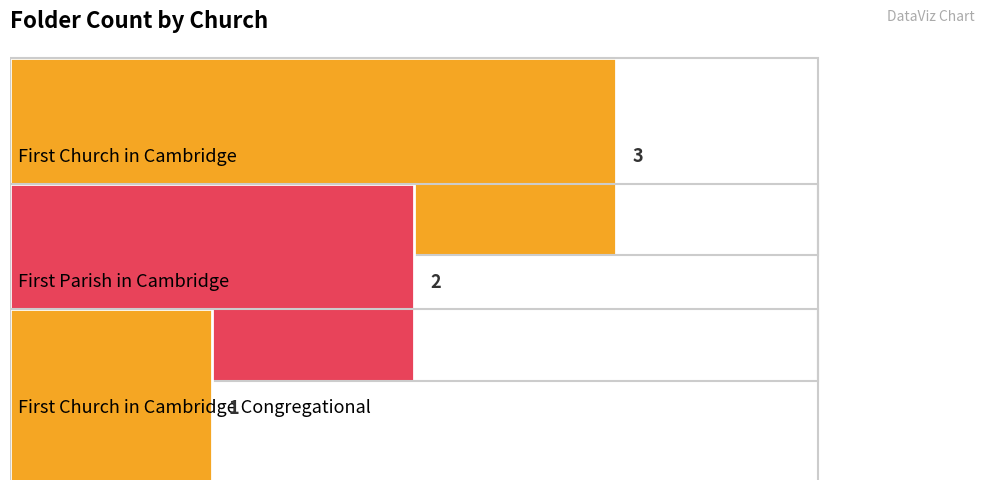

The chart shows a value of 2 at First Church in Cambridge Congregational. True or false?

False